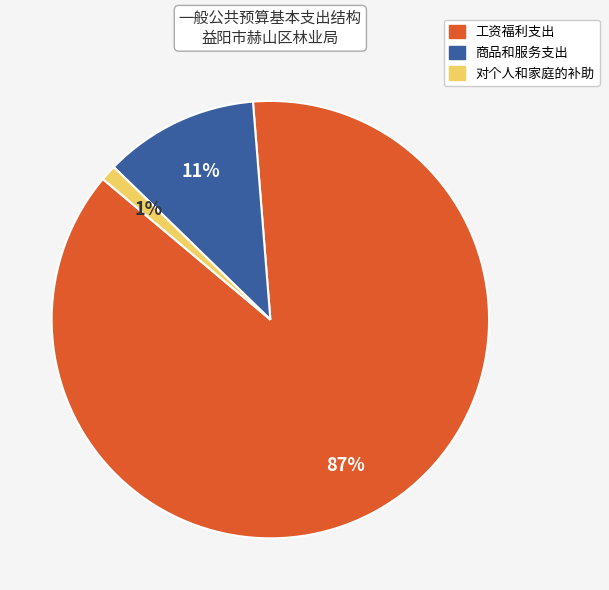

To the nearest percent, what is the combined percentage of 商品和服务支出 and 工资福利支出?

99%